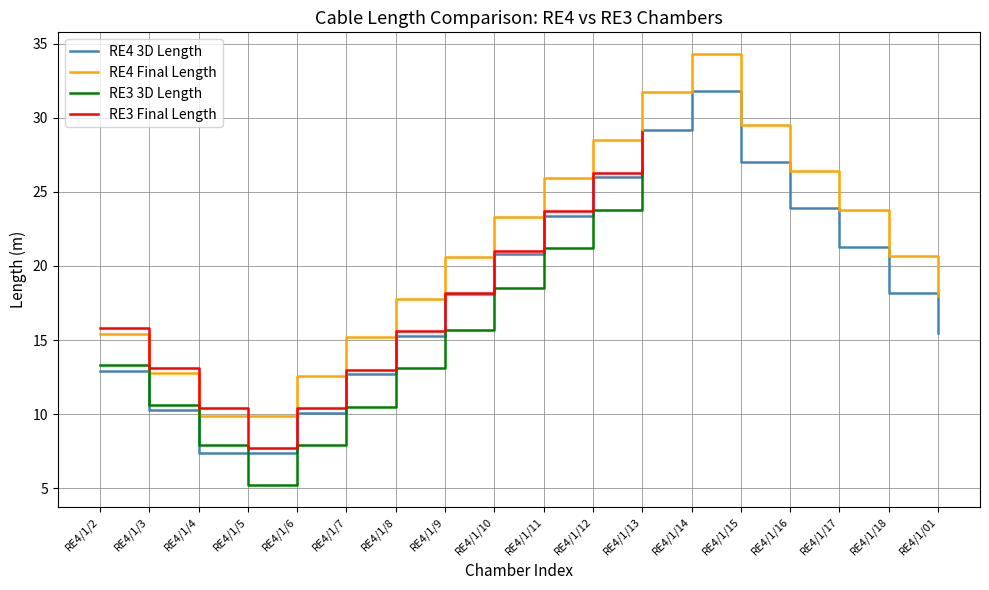

What is the label of the 5th point from the left?

RE4/1/6